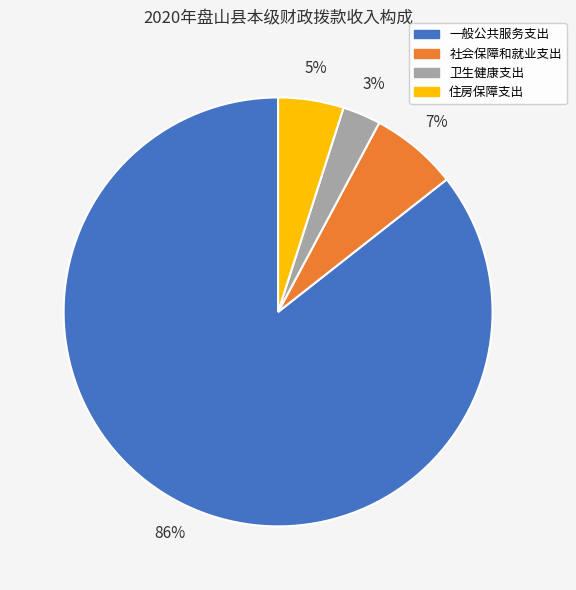

How many slices are in this pie chart?

4